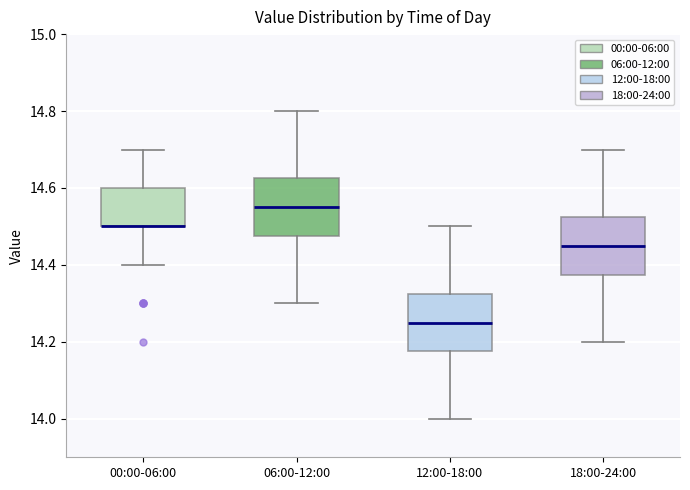

Reading left to right, transcribe this box plot: for each box, give where its median line is, the range the box spans, and where its two whiskers end, as read against the y-axis. The values are not printed on the chart, so give them approximately, as read against the axis.

00:00-06:00: median 14.50 (drawn on the box's lower edge), box 14.50 to 14.60, whiskers 14.40 to 14.70
06:00-12:00: median 14.56, box 14.48 to 14.62, whiskers 14.30 to 14.80
12:00-18:00: median 14.26, box 14.18 to 14.32, whiskers 14.00 to 14.50
18:00-24:00: median 14.46, box 14.38 to 14.52, whiskers 14.20 to 14.70